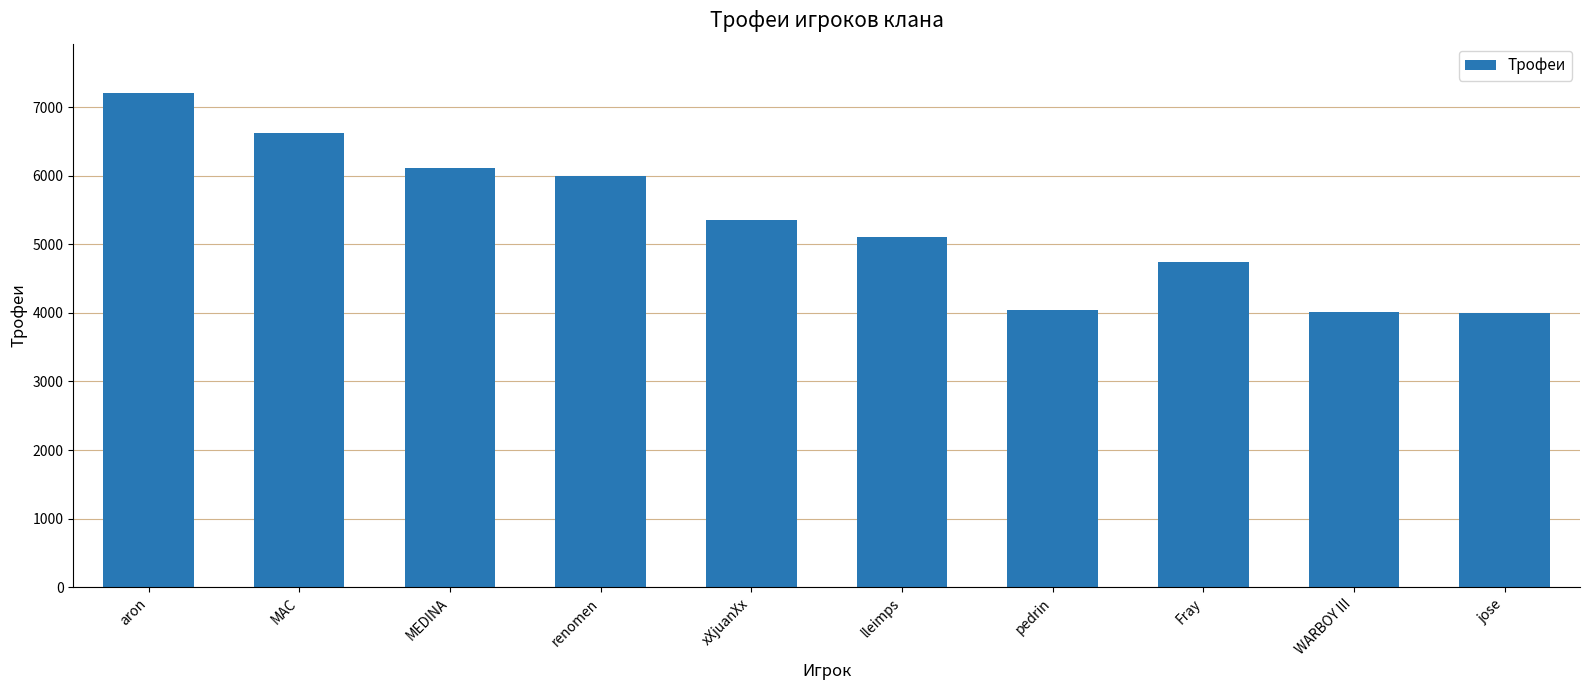

Approximately how many times larger is the value at lleimps compared to aron?

0.7